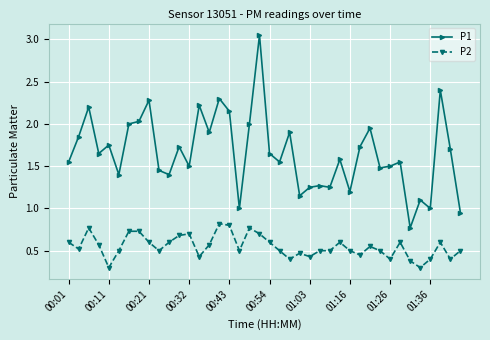

In P1, how many points are lower than both neighbors (excluding endpoints)?

13